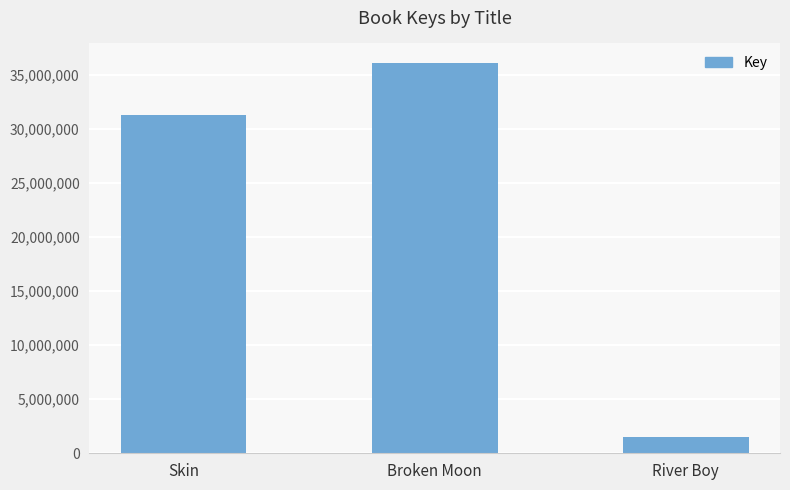

Which label corresponds to the smallest value in the chart?

River Boy